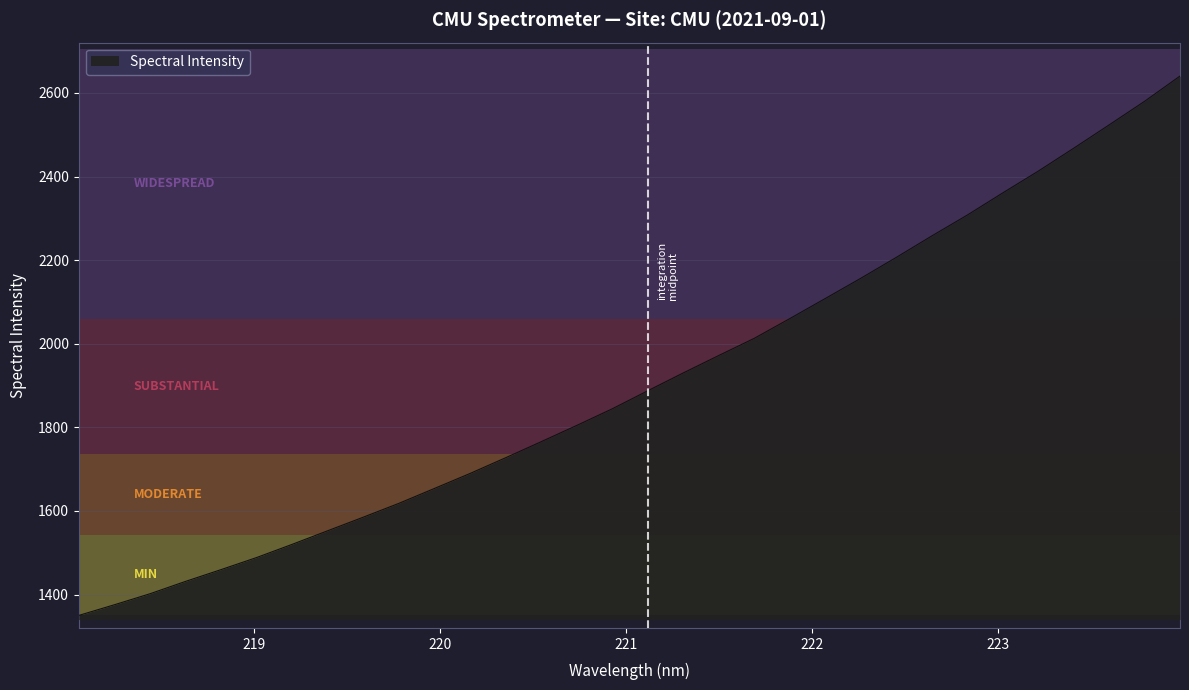

What is the smallest value displayed?

1350.1